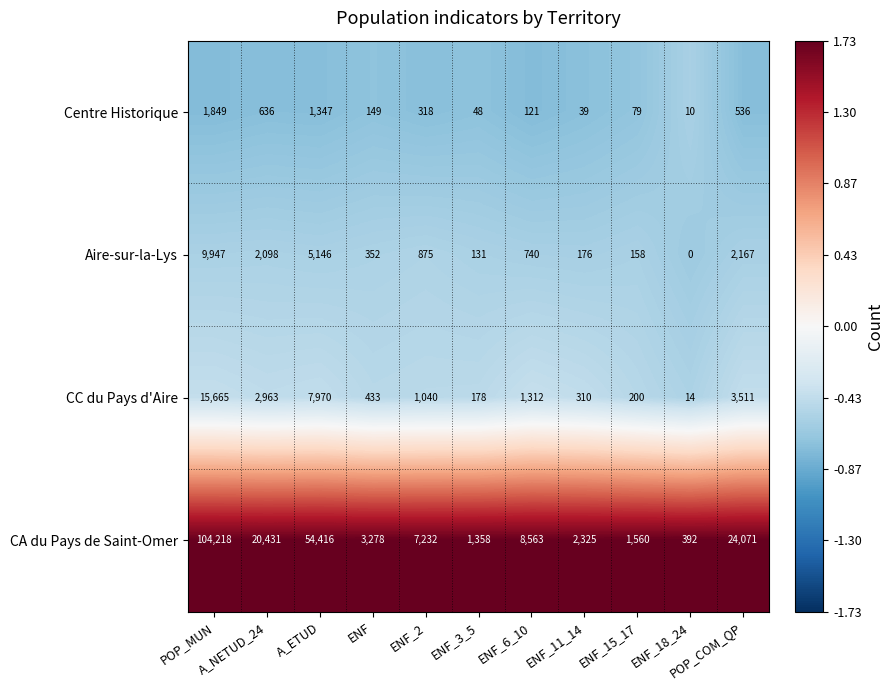

What is the maximum value shown in the chart?

104218